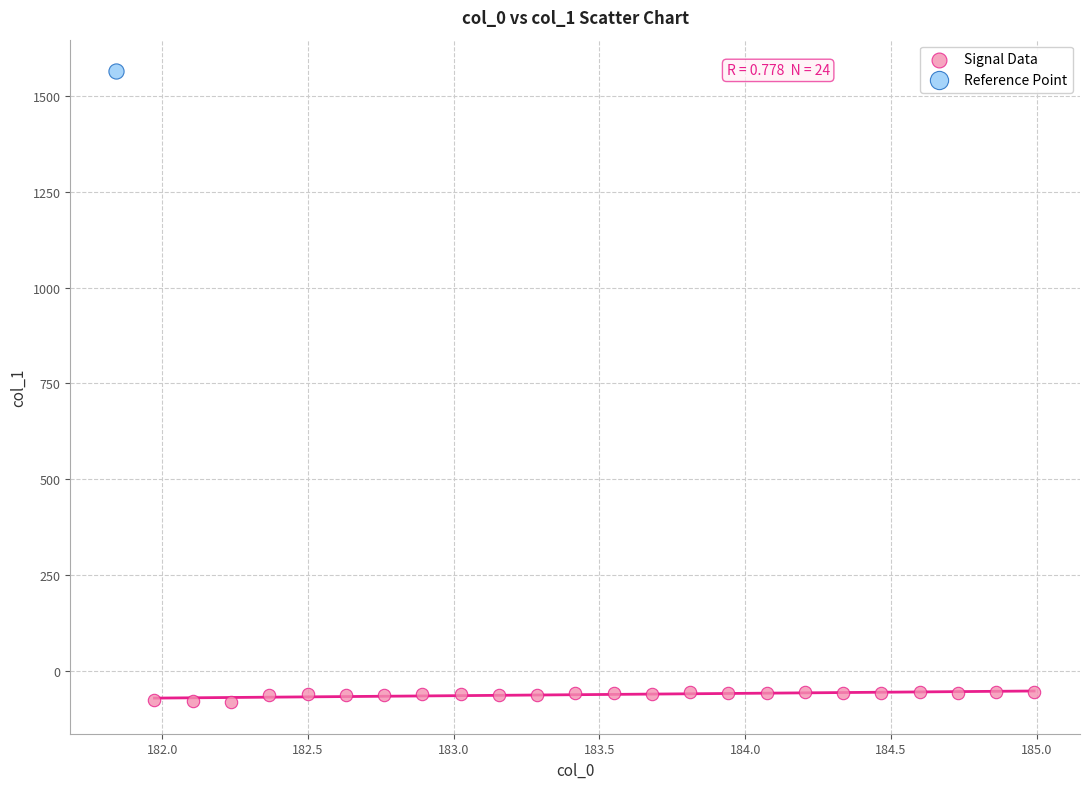

What are all the series names shown in the legend?

Signal Data, Reference Point